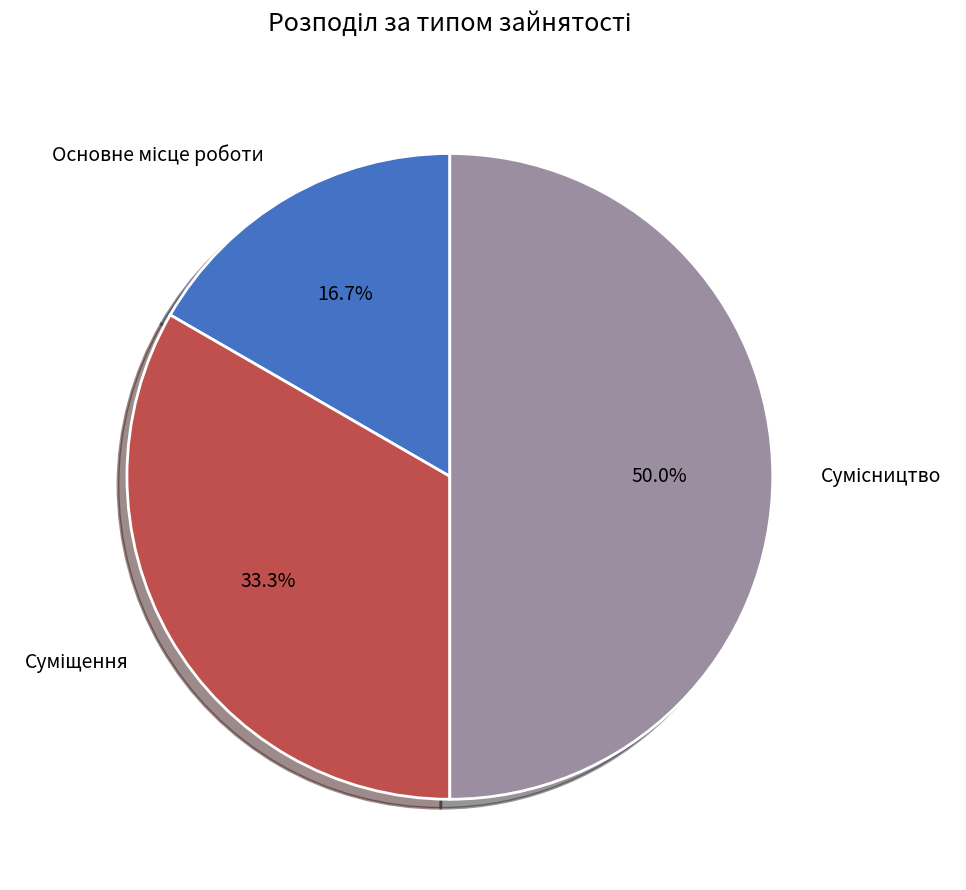

The Основне місце роботи slice represents 10% of the pie. True or false?

False